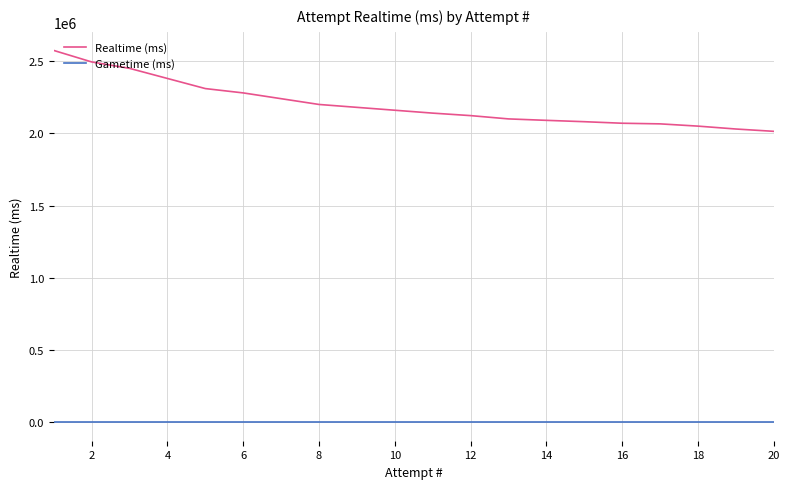

Which series has the largest total across all categories?

Realtime (ms)